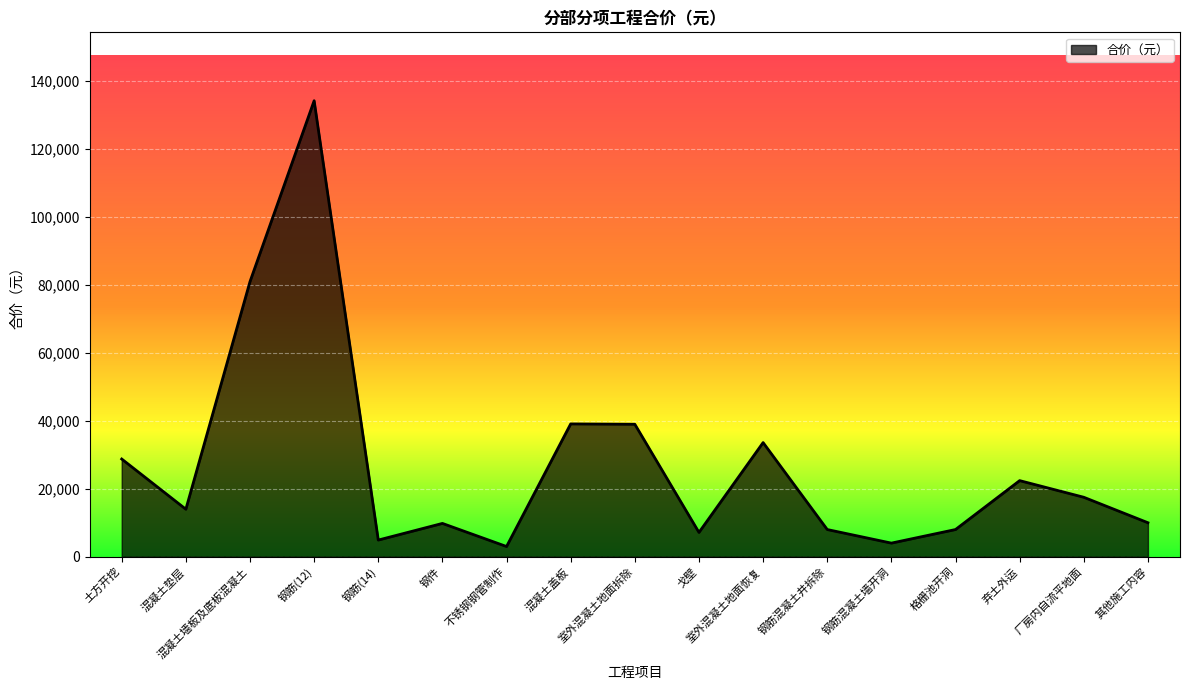

What is the change in value from 钢筋(12) to 钢筋混凝土墙开洞?

-130260